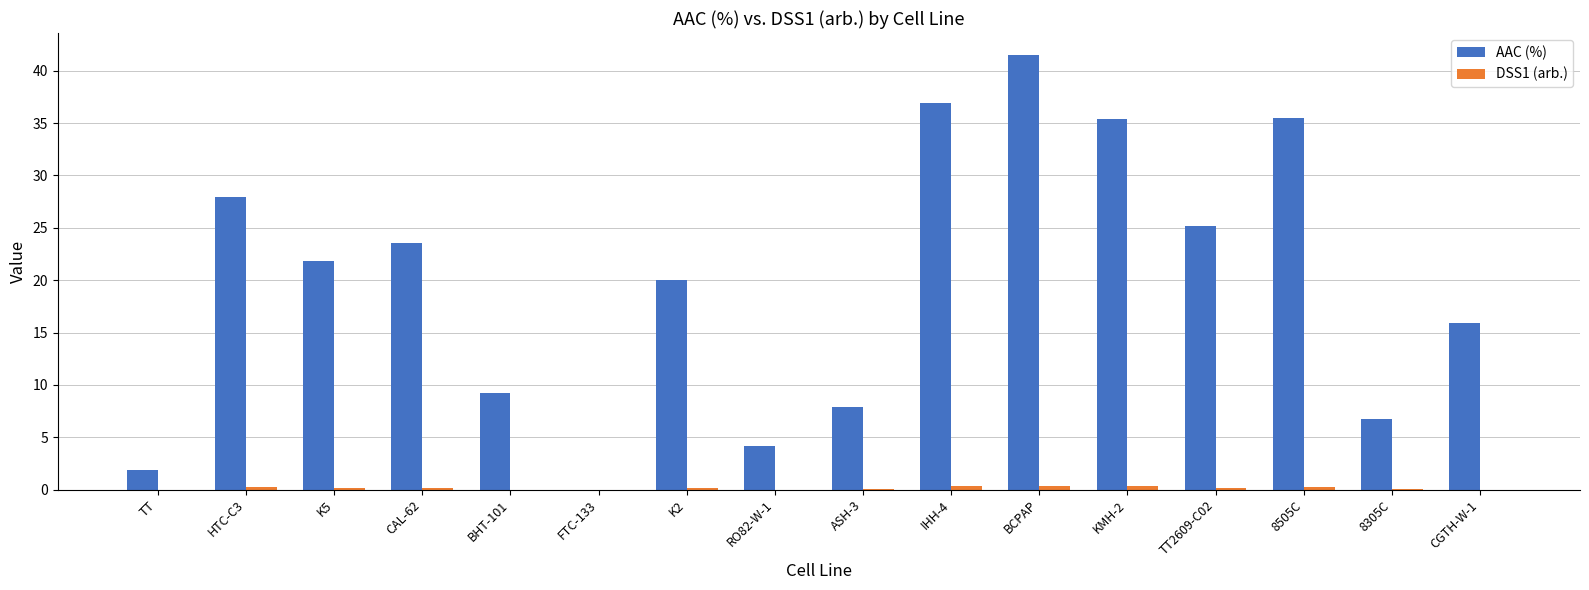

How many groups of bars are there?

16